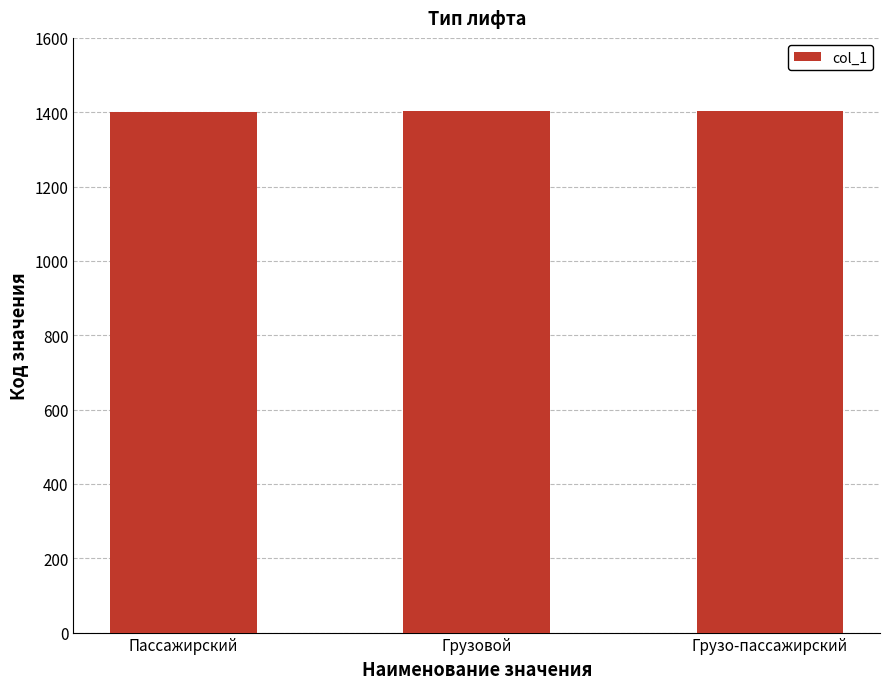

The chart shows a value of 1877 at Грузо-пассажирский. True or false?

False